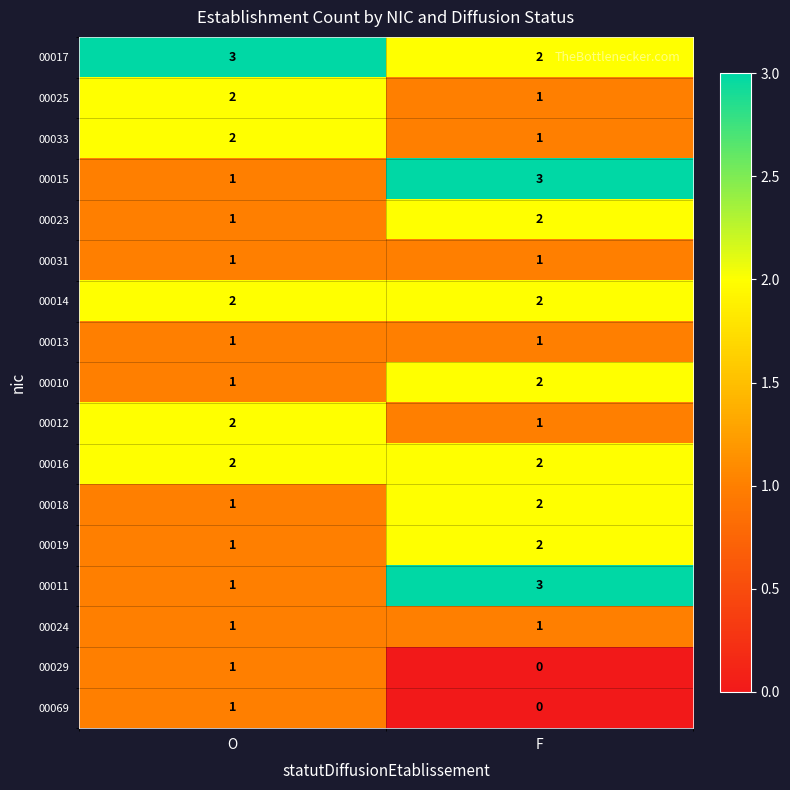

What is the sum of the 00033 values at O and F?

3